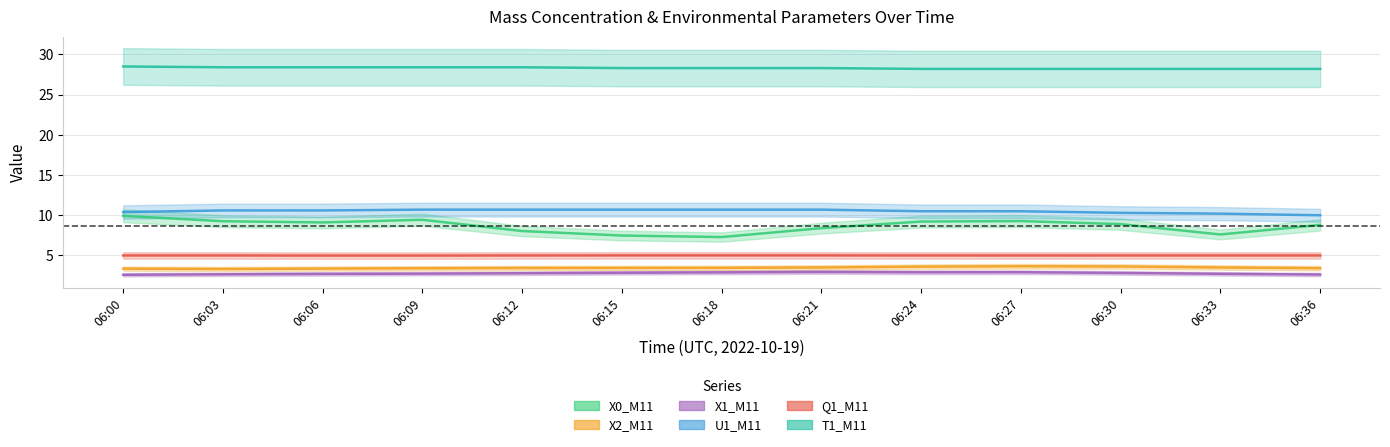

Is this an area chart (filled region under the line)?

No